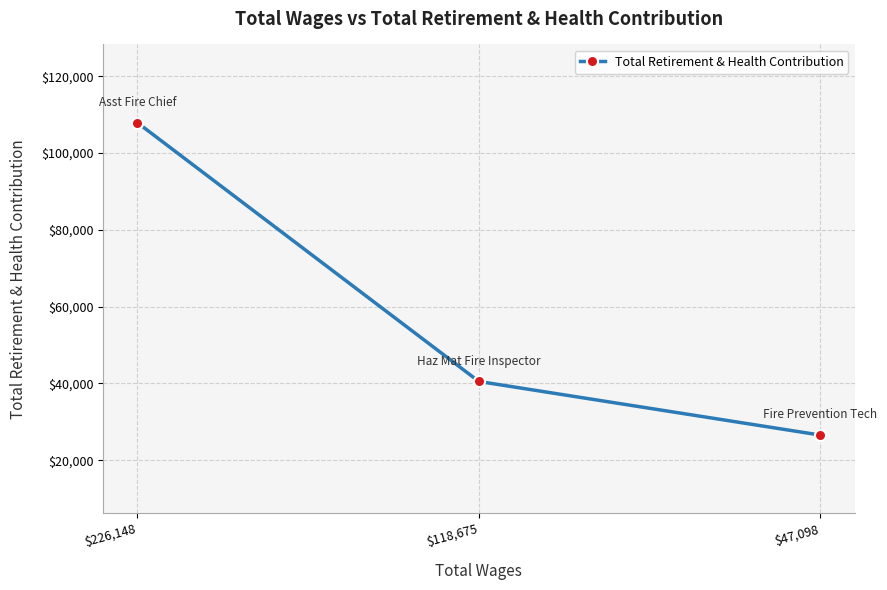

Rank the categories by value from highest to lowest.

$226,148, $118,675, $47,098